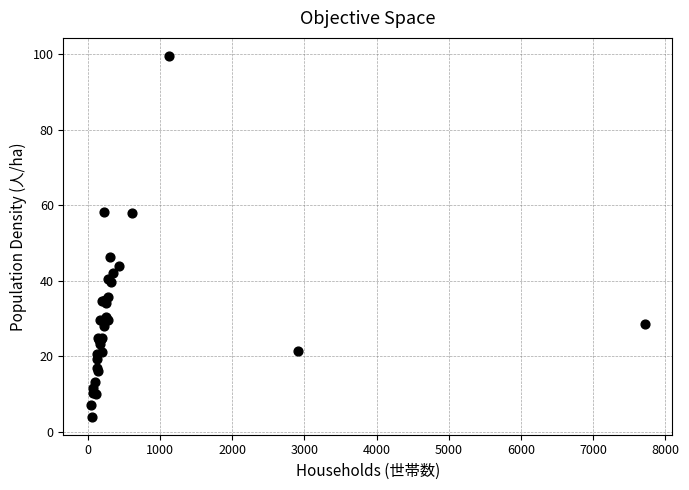

What Y value in the scatter plot is closest to 51?

46.4